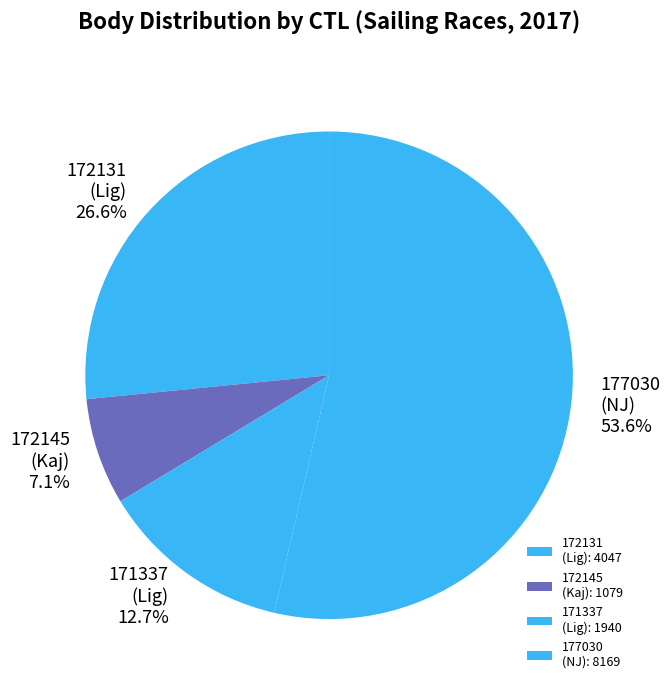

Is there any slice that represents more than half of the pie?

Yes